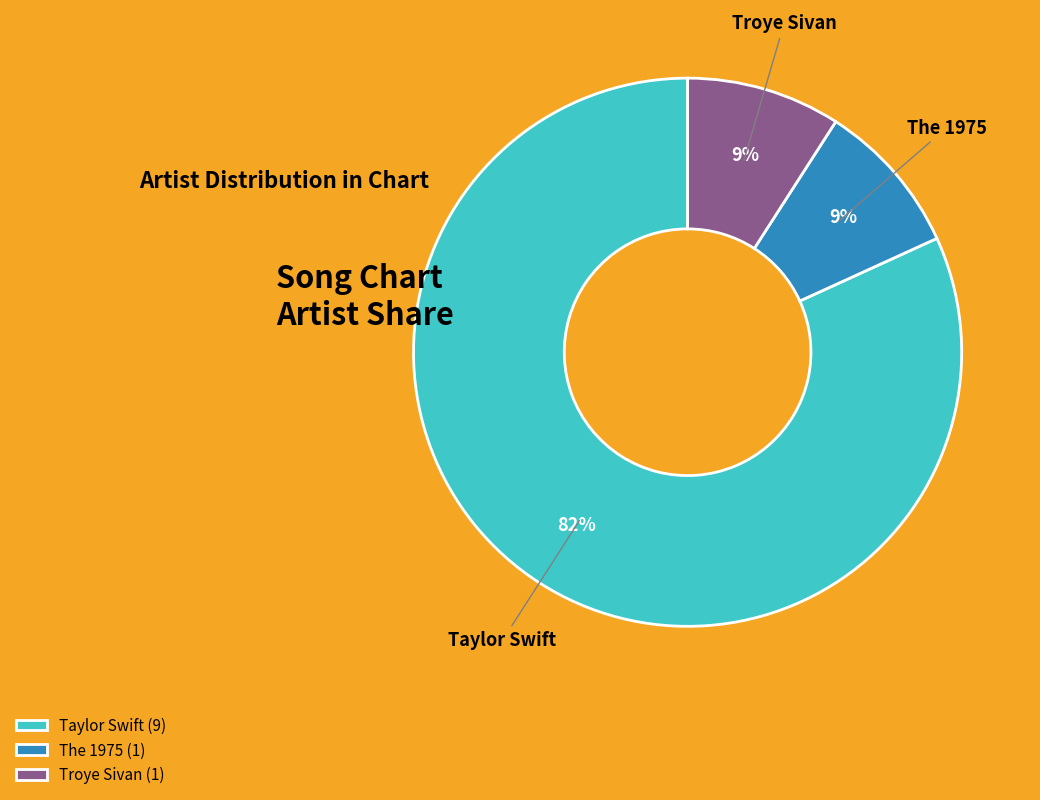

Is the sum of The 1975 and Troye Sivan greater than half?

No